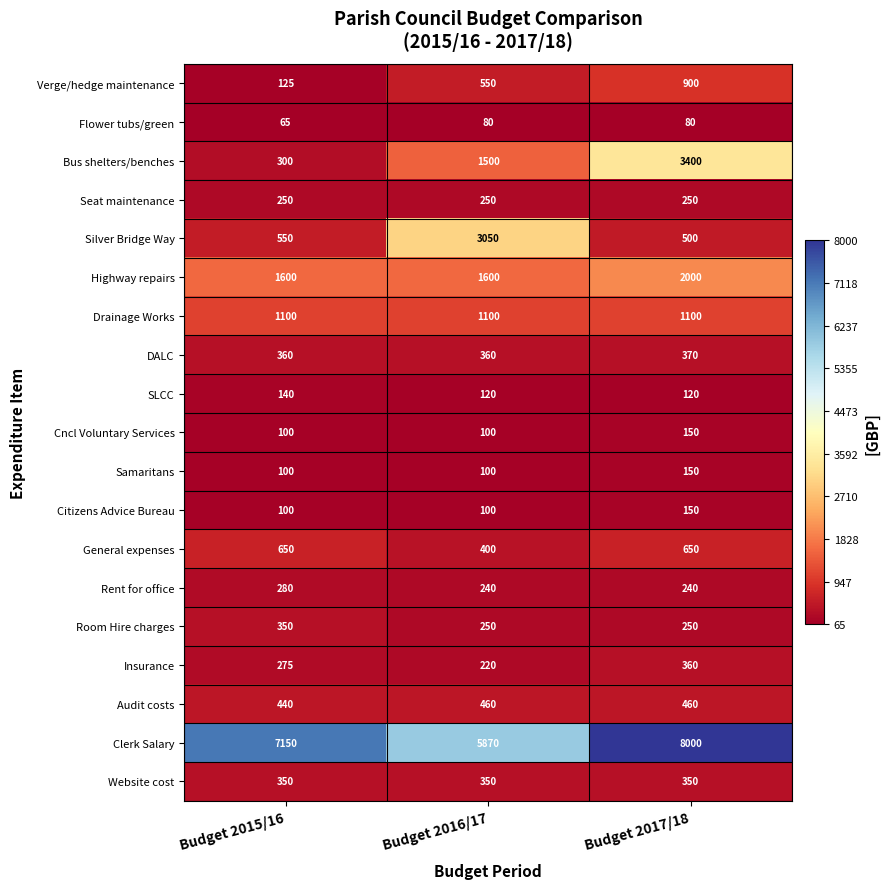

The value of Bus shelters/benches at Budget 2016/17 is 710. True or false?

False